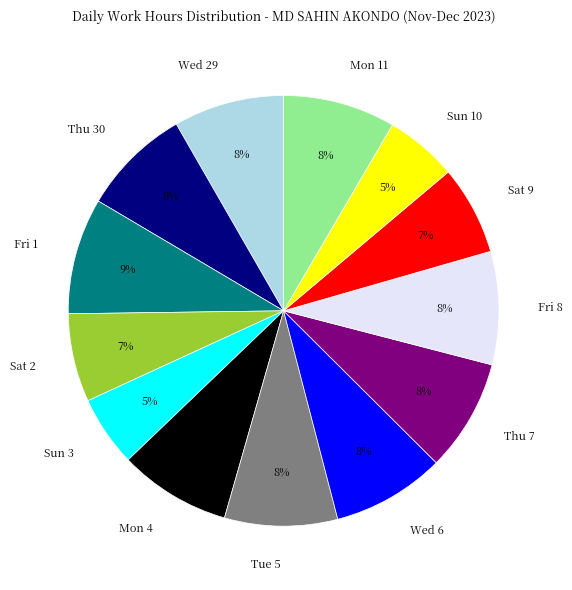

Does any single category account for the majority?

No